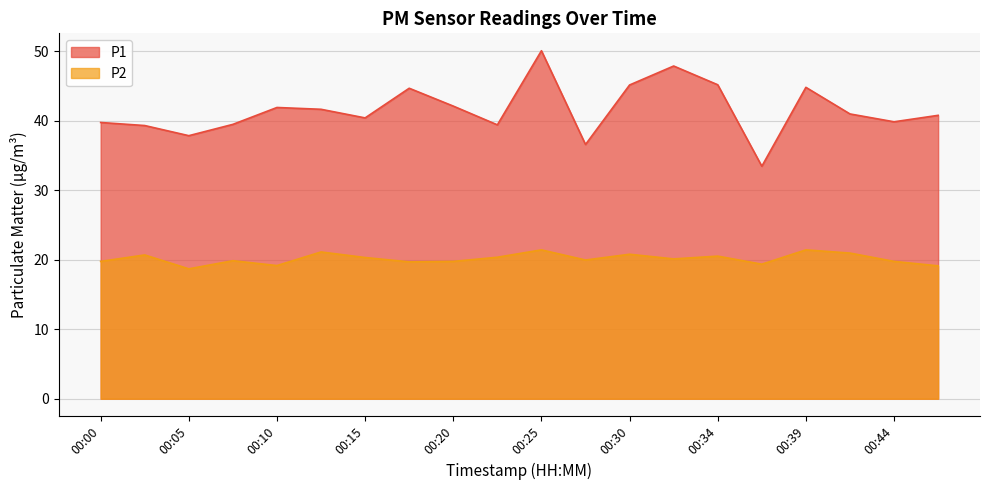

What value does the P2 series have at 00:05?

18.7